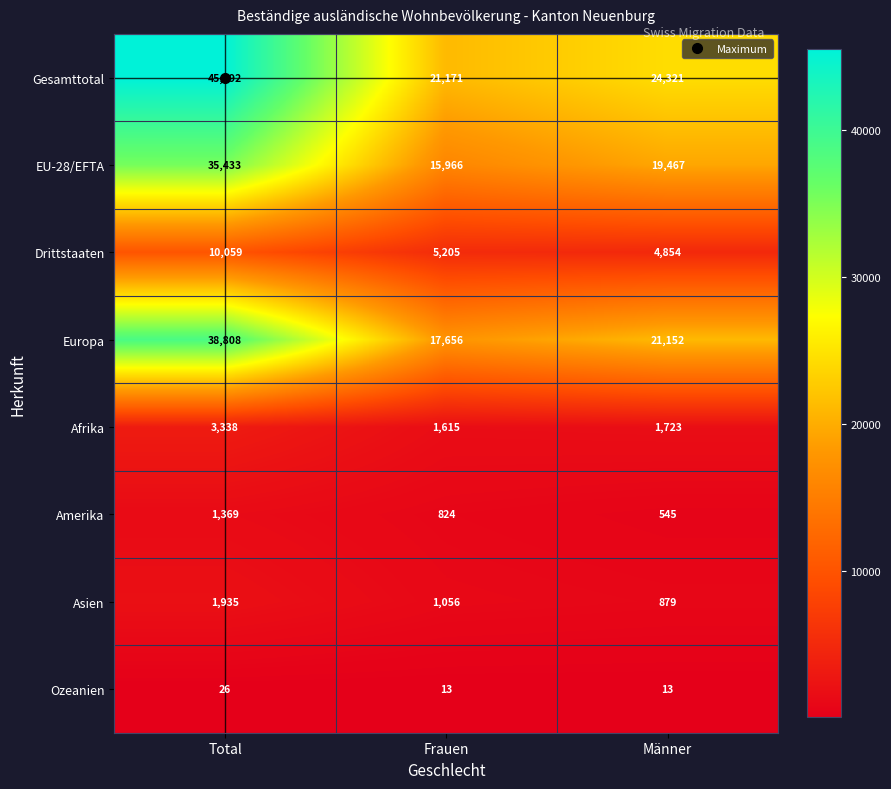

Between Total and Männer, which series saw the biggest shift?

Gesamttotal